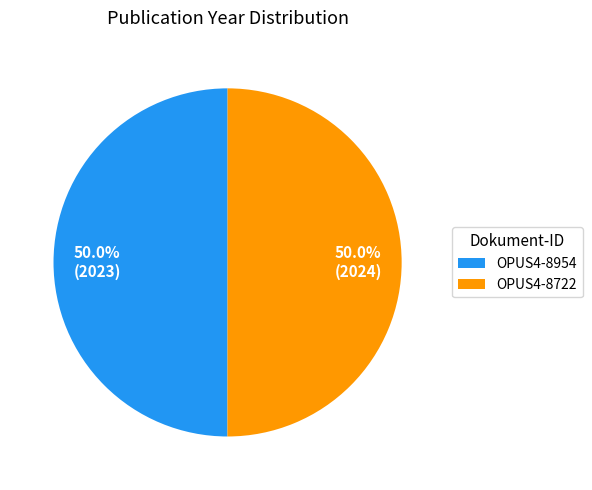

What is the ratio of the value at OPUS4-8722 to the value at OPUS4-8954?

1.0